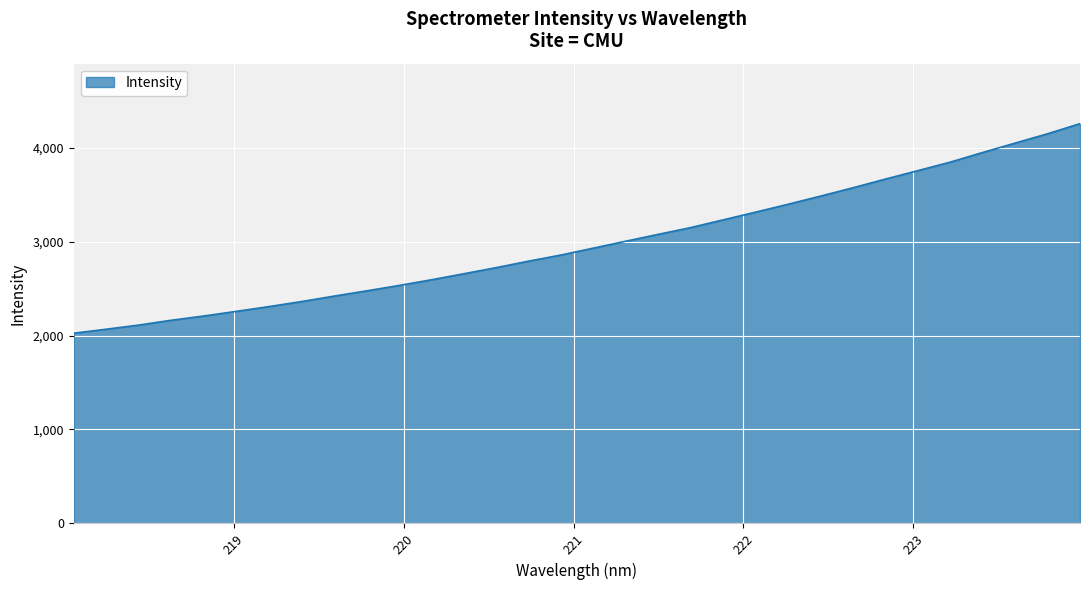

What is the smallest value displayed?

2024.7